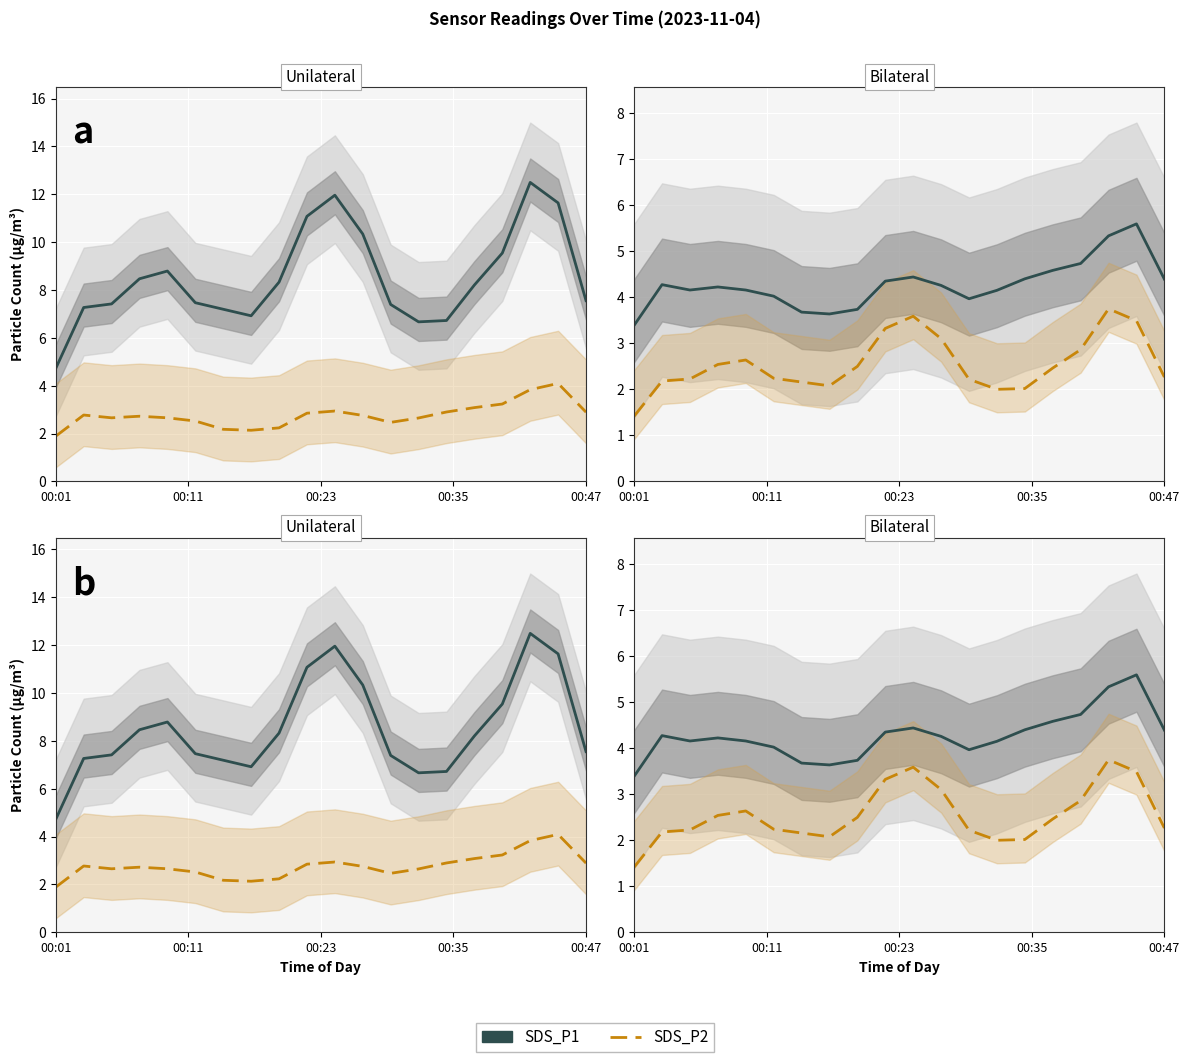

How many interior local peaks does the SDS_P2 series have?

3